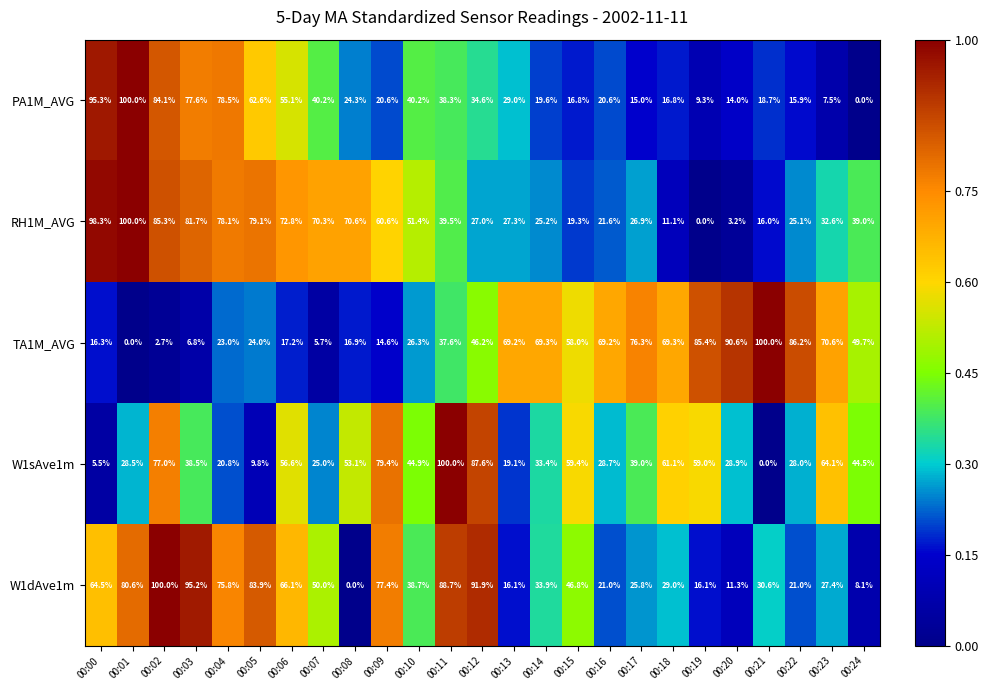

What is the sum of all W1dAve1m values?

1199.9